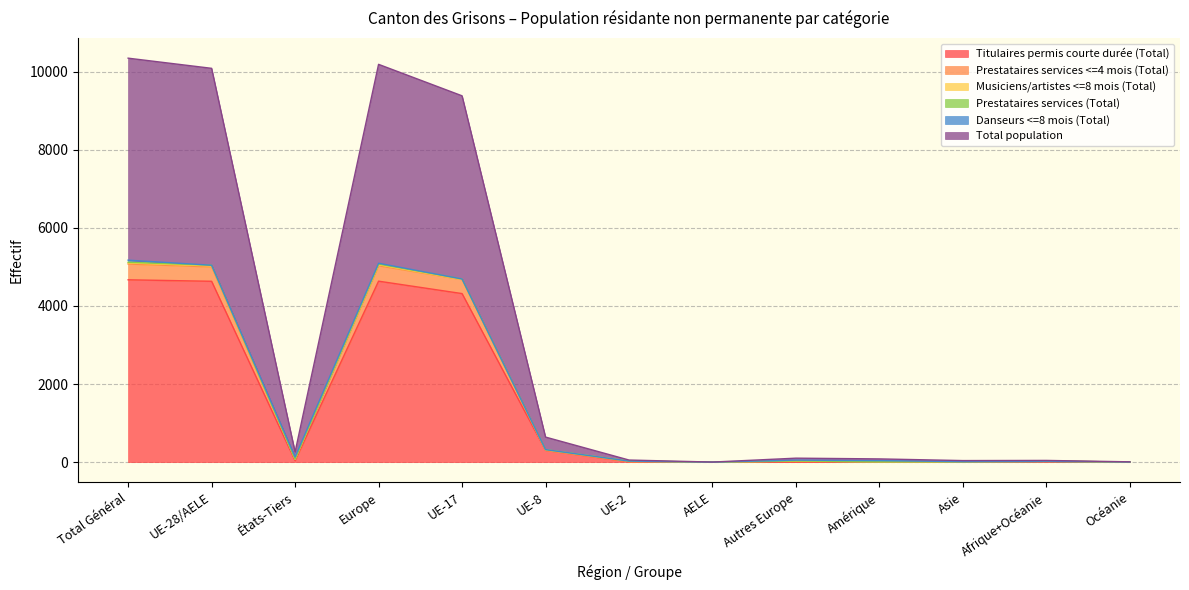

What is the maximum value for Titulaires permis courte durée (Total)?

4670